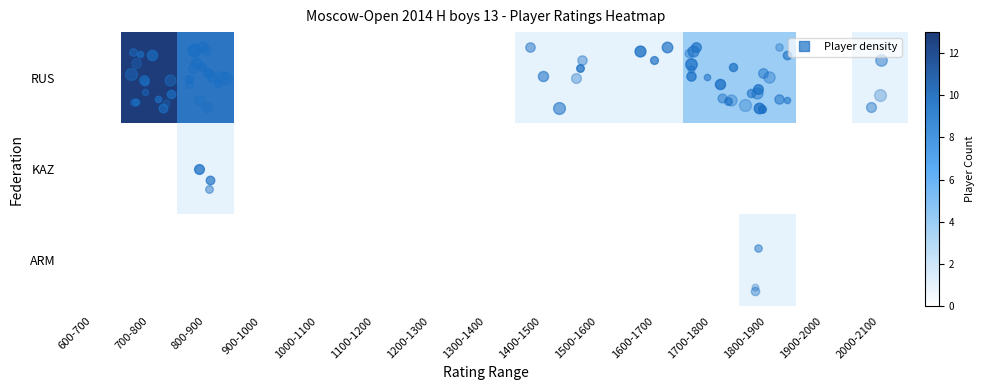

What is the total value across all series at 1400-1500?

1